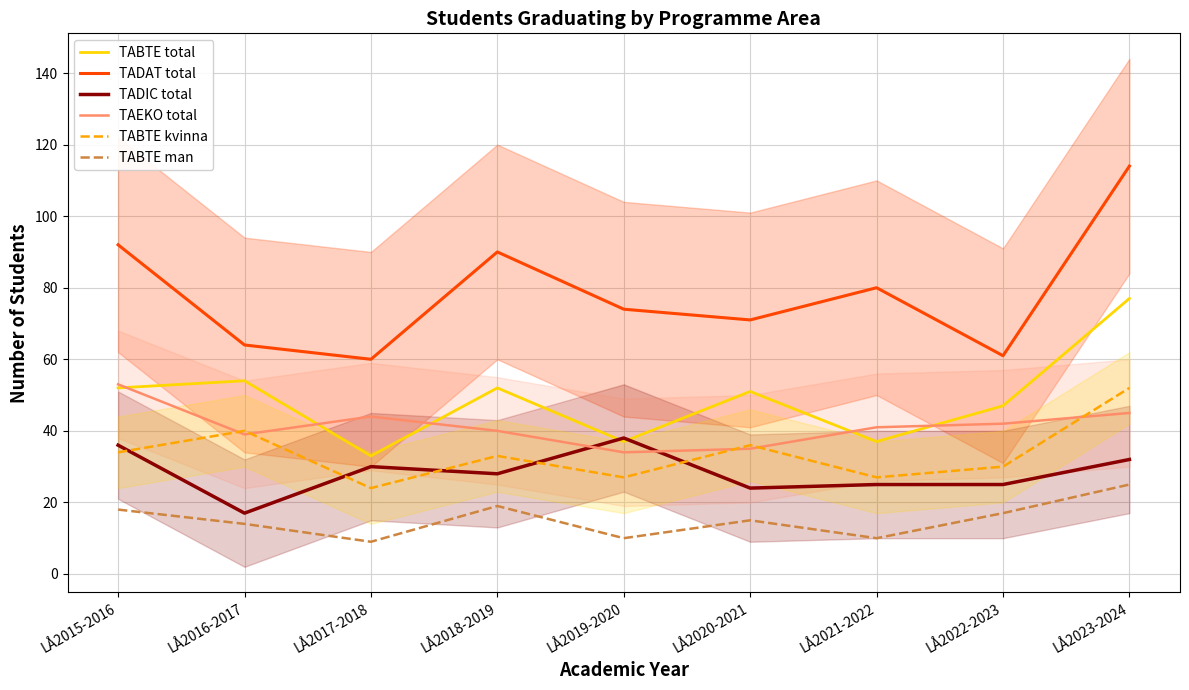

How many data points in TADAT total are less than 74?

4